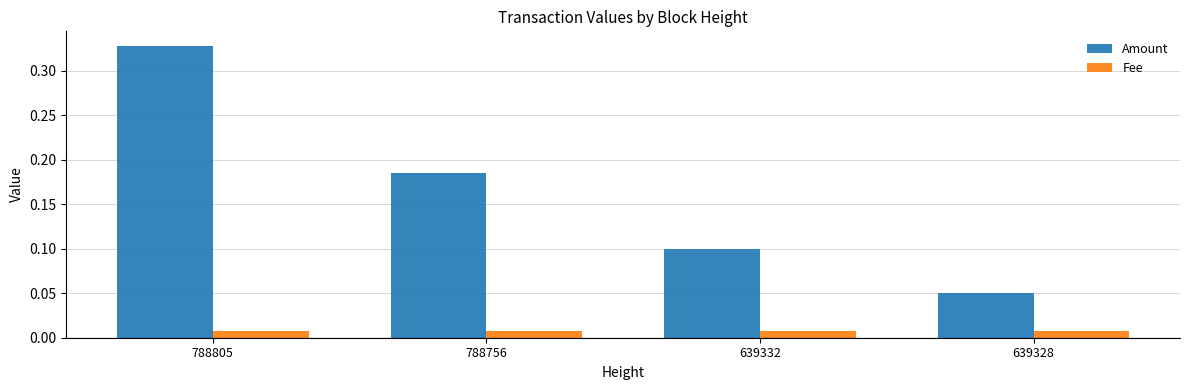

The value of Amount at 639328 is 0.1. True or false?

True